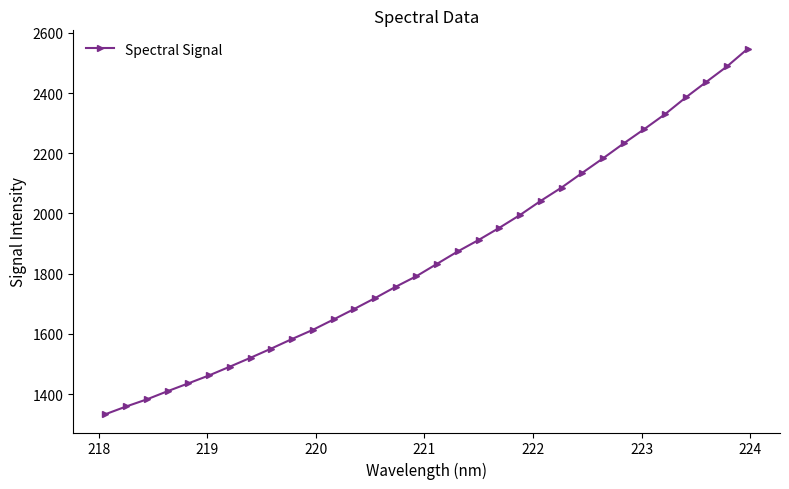

What is the difference between the maximum and minimum values?

1214.7